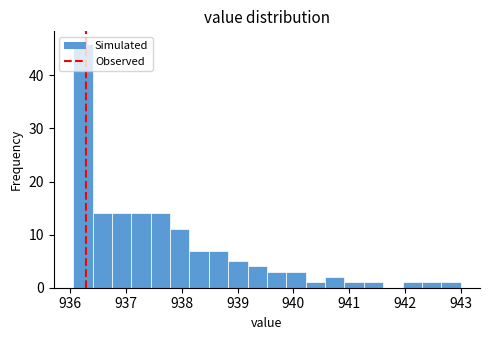

Read against the x-axis, roughly where is the centre of the tallest bar?

936.2